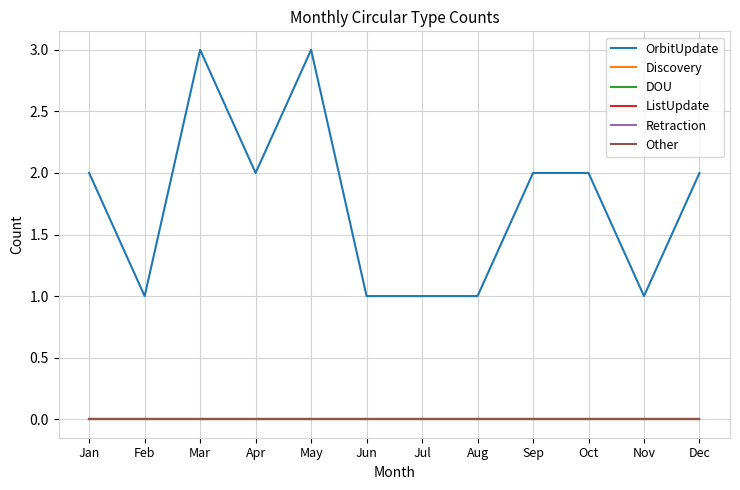

Does the chart have visible grid lines?

Yes